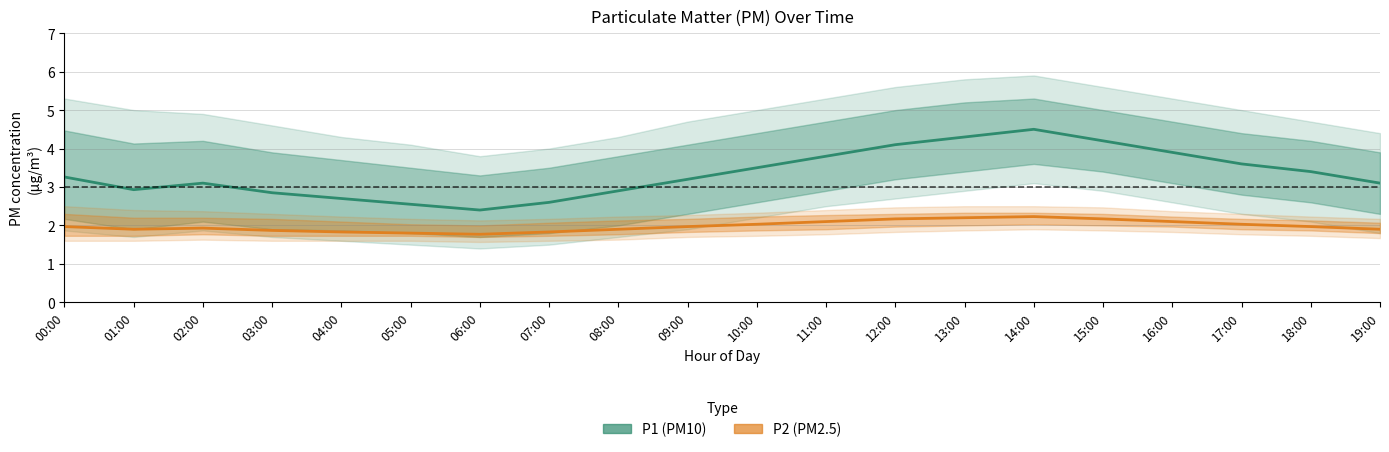

True or false: P1 (PM10) and P2 (PM2.5) intersect in this chart.

False